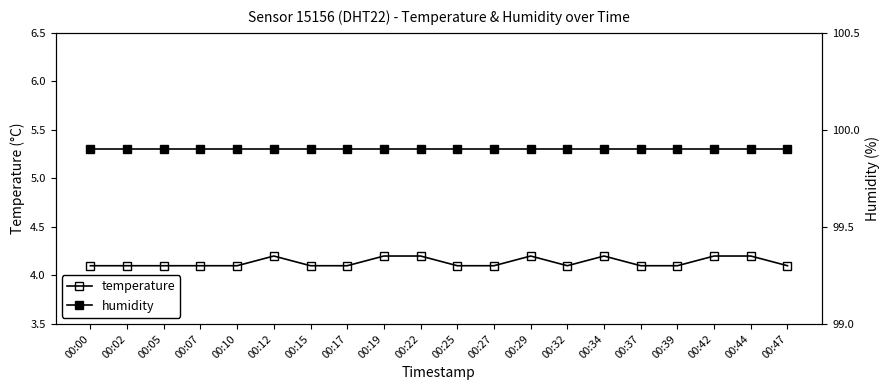

Reading left to right, extract all data points from this chart.

temperature: 00:00=4.1	00:02=4.1	00:05=4.1	00:07=4.1	00:10=4.1	00:12=4.2	00:15=4.1	00:17=4.1	00:19=4.2	00:22=4.2	00:25=4.1	00:27=4.1	00:29=4.2	00:32=4.1	00:34=4.2	00:37=4.1	00:39=4.1	00:42=4.2	00:44=4.2	00:47=4.1
humidity: 00:00=99.9	00:02=99.9	00:05=99.9	00:07=99.9	00:10=99.9	00:12=99.9	00:15=99.9	00:17=99.9	00:19=99.9	00:22=99.9	00:25=99.9	00:27=99.9	00:29=99.9	00:32=99.9	00:34=99.9	00:37=99.9	00:39=99.9	00:42=99.9	00:44=99.9	00:47=99.9